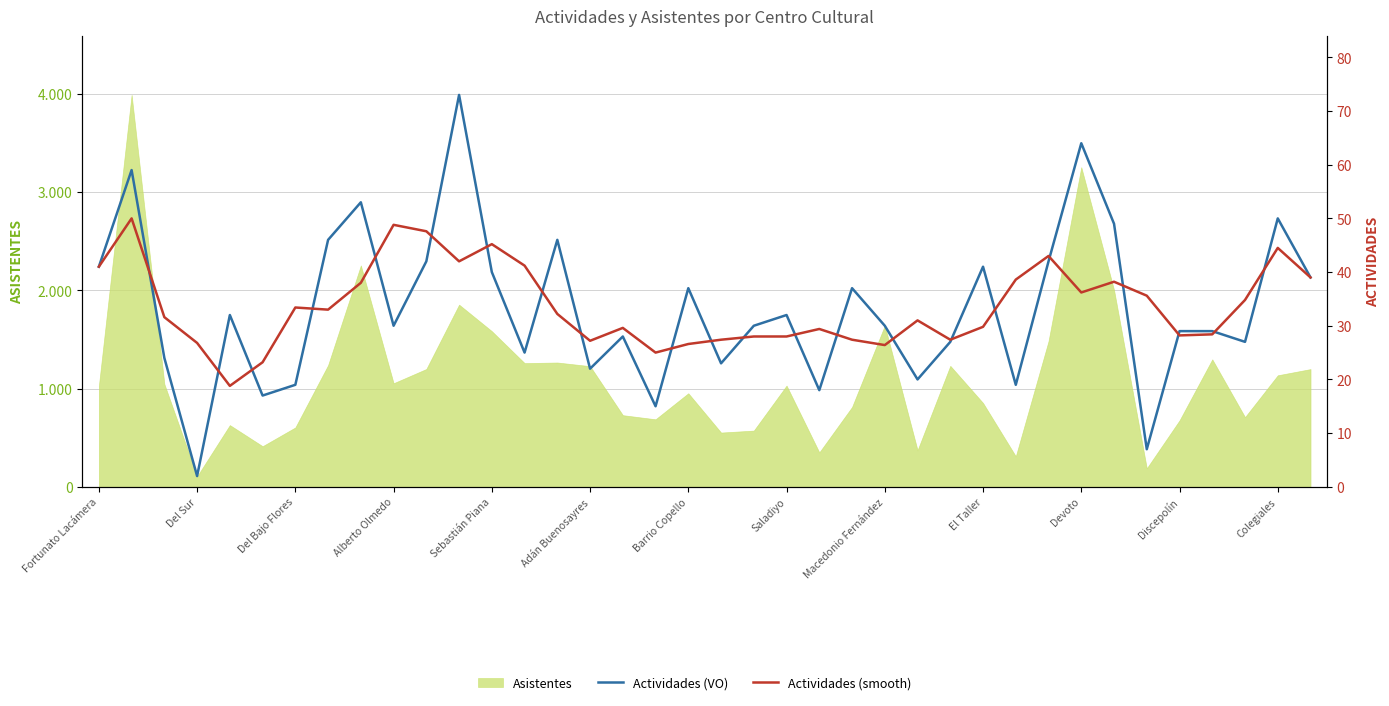

What is the value of the Actividades (VO) point at the 15th from the left?

46.0